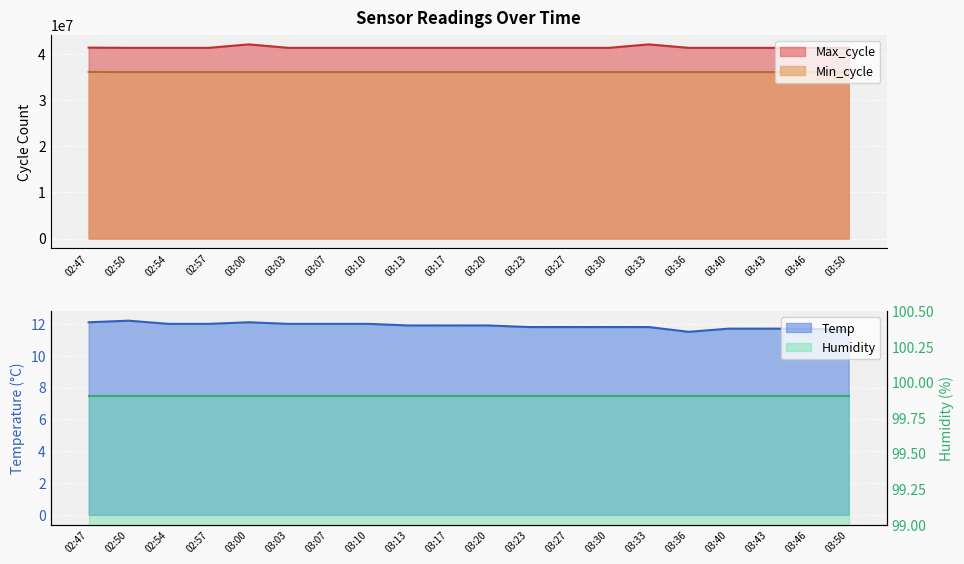

The value of Max_cycle at 03:33 is 16500043. True or false?

False